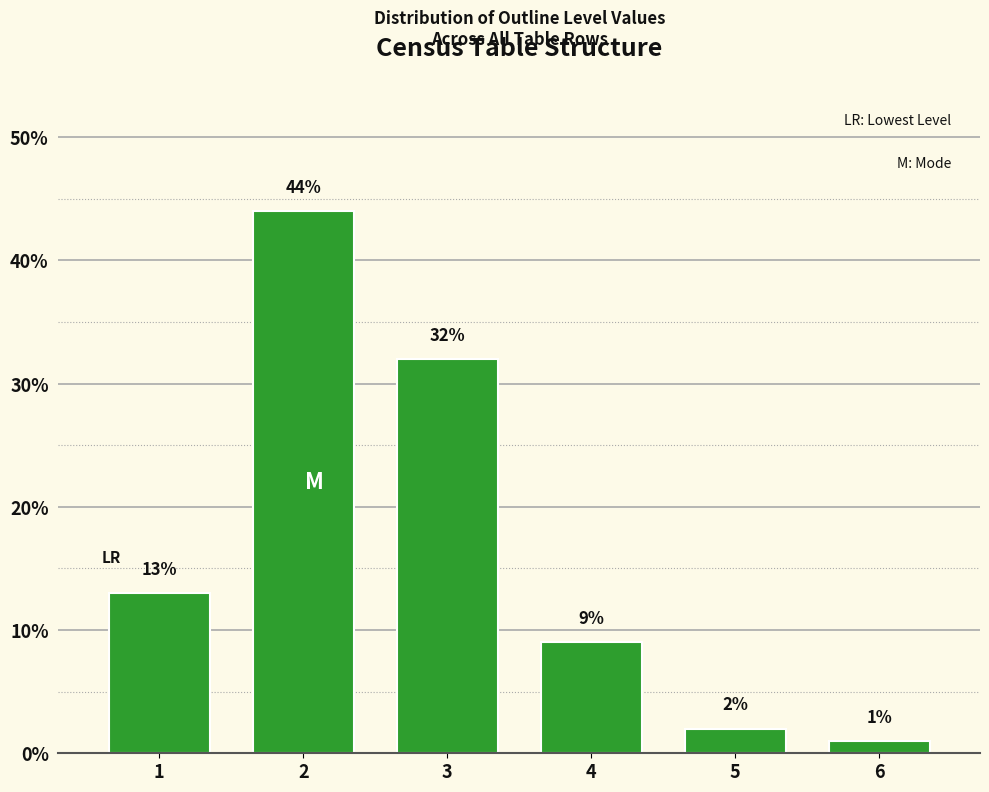

Reading left to right, list all the values displayed in this chart.

1=13	2=44	3=32	4=9	5=2	6=1